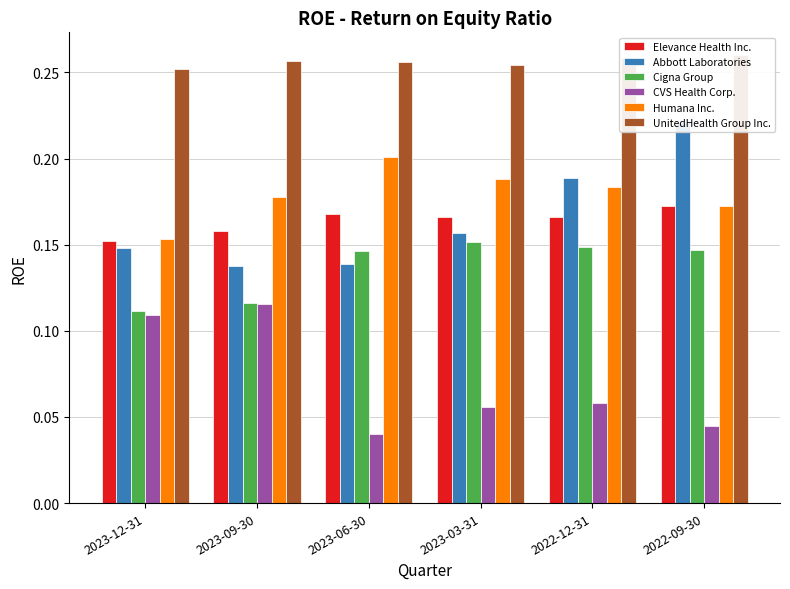

The value of Cigna Group at 2023-06-30 is 0.1. True or false?

False